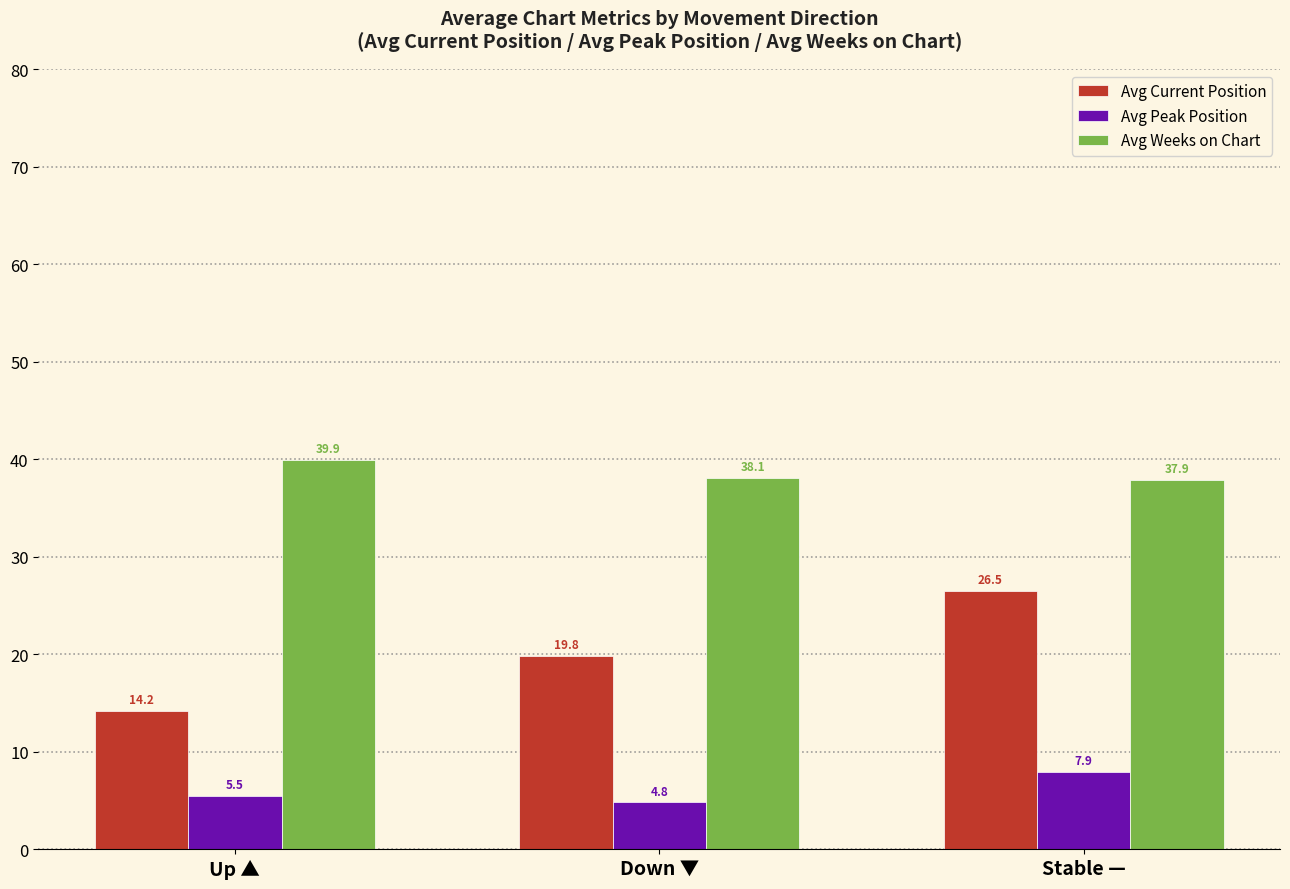

List the labels in order of Avg Current Position value, largest first.

Stable —, Down ▼, Up ▲